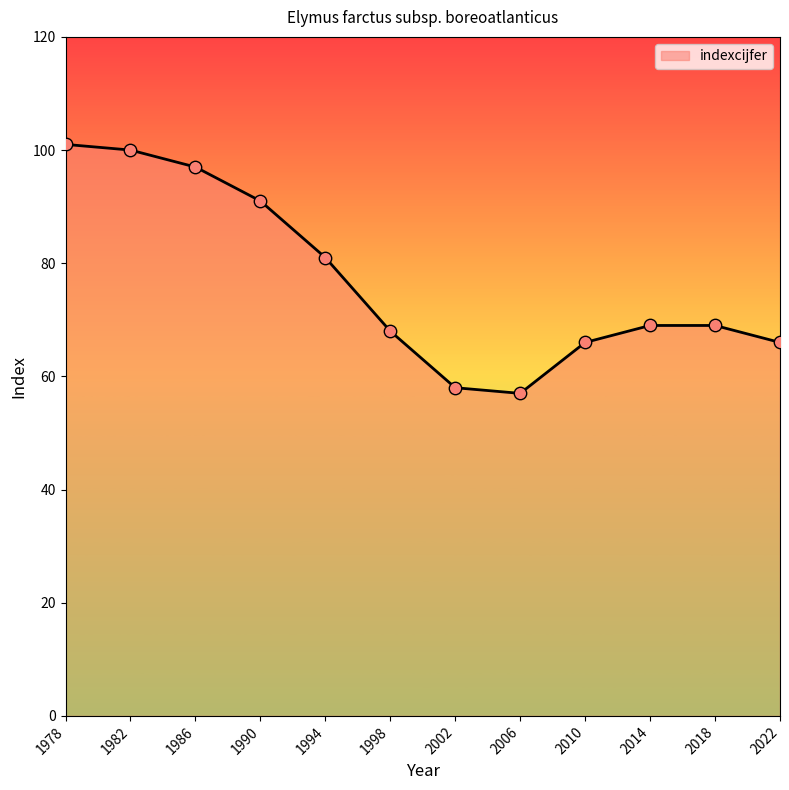

Approximately how many times larger is the value at 2002 compared to 1998?

0.9